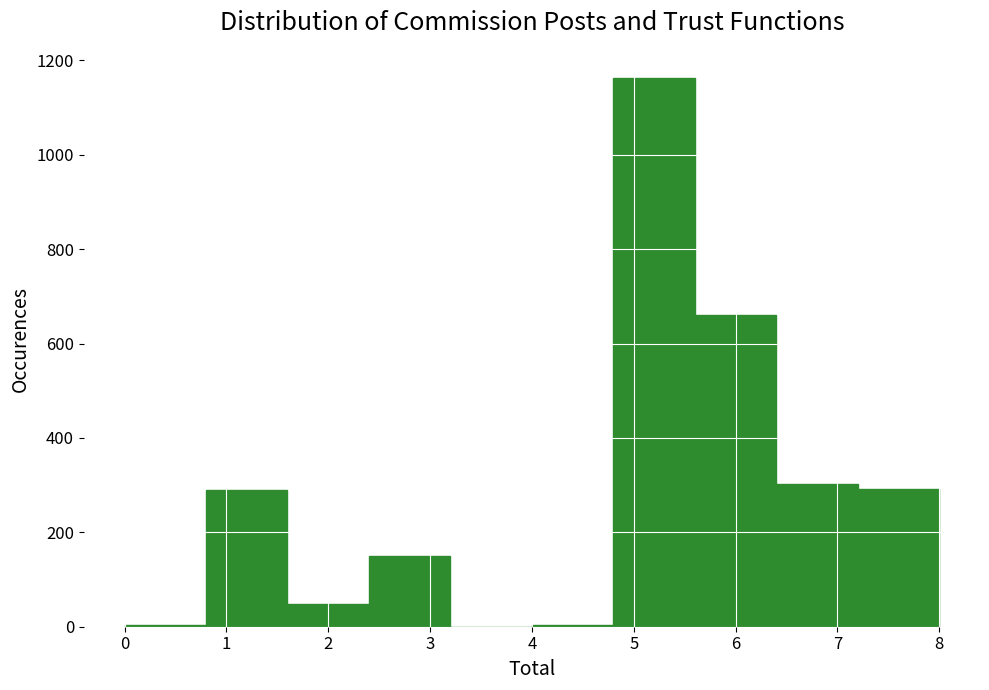

Over which range of the x-axis is the bar tallest?

4.8 to 5.6